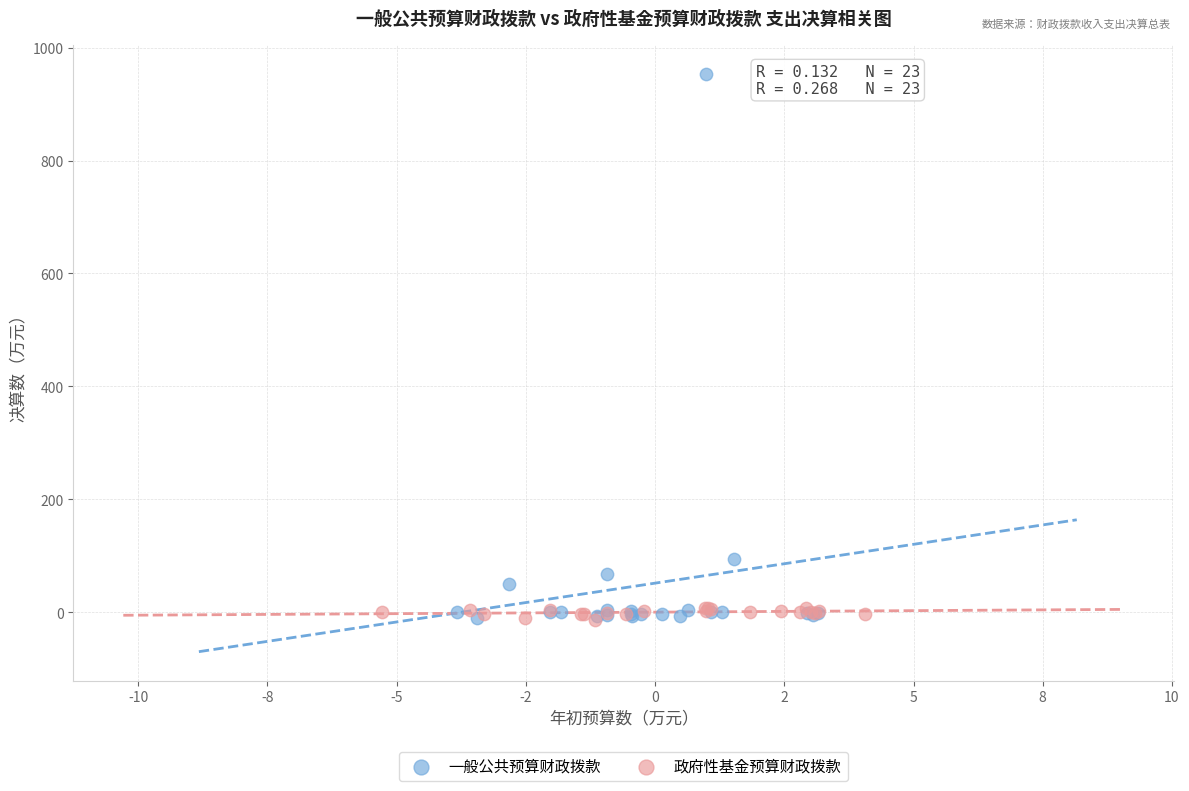

Which series has the largest Y range (max minus min)?

一般公共预算财政拨款